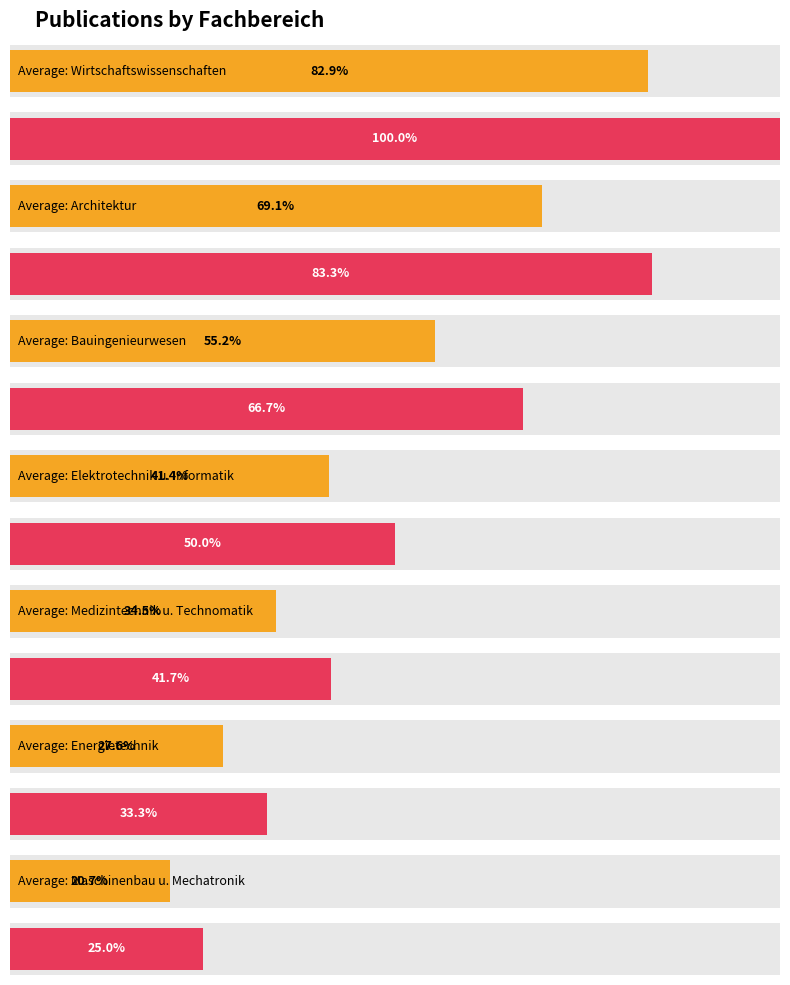

The chart shows a value of 4 at Fachbereich Bauingenieurwesen. True or false?

False